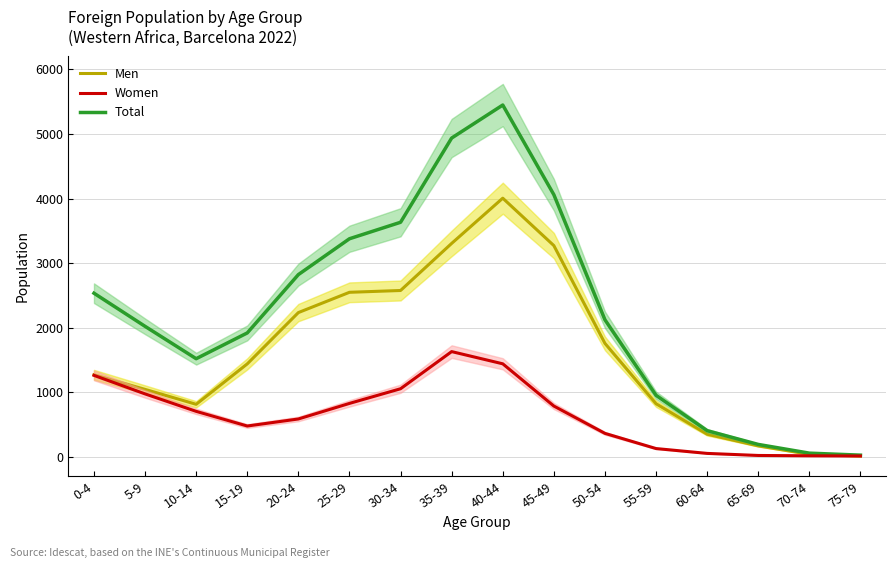

True or false: Men and Total intersect in this chart.

False